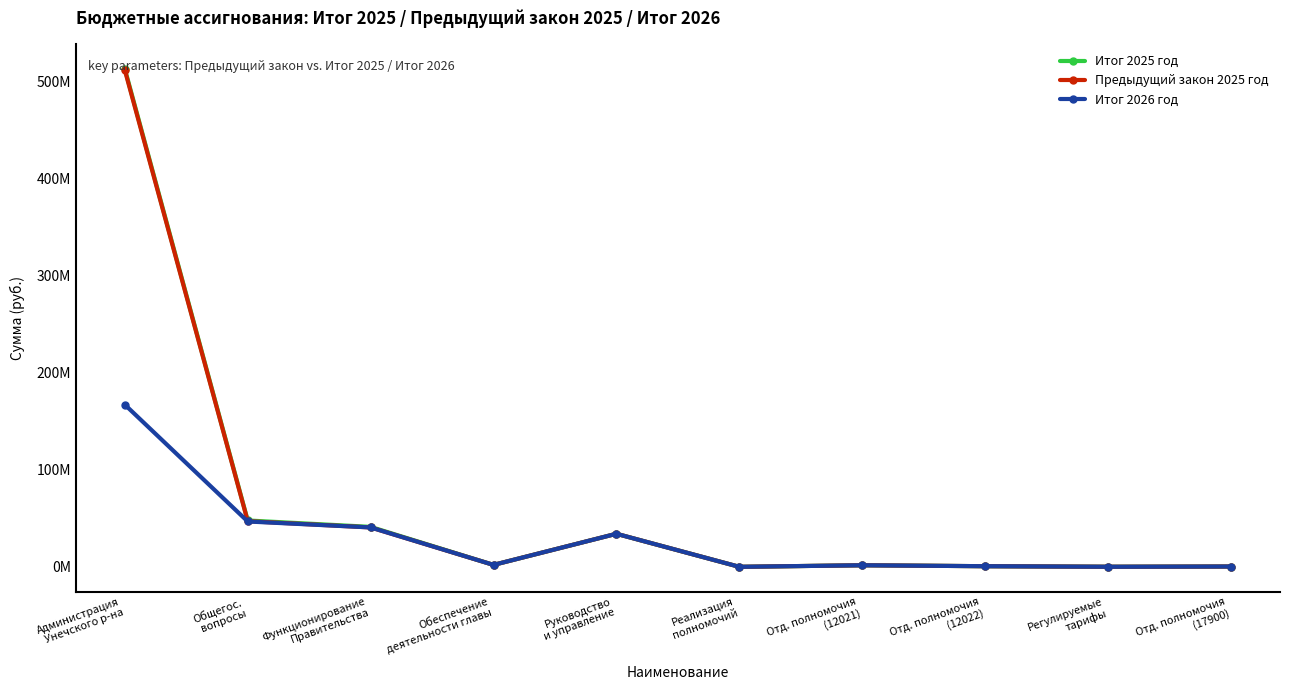

What is the label of the 6th point from the left?

Реализация
полномочий